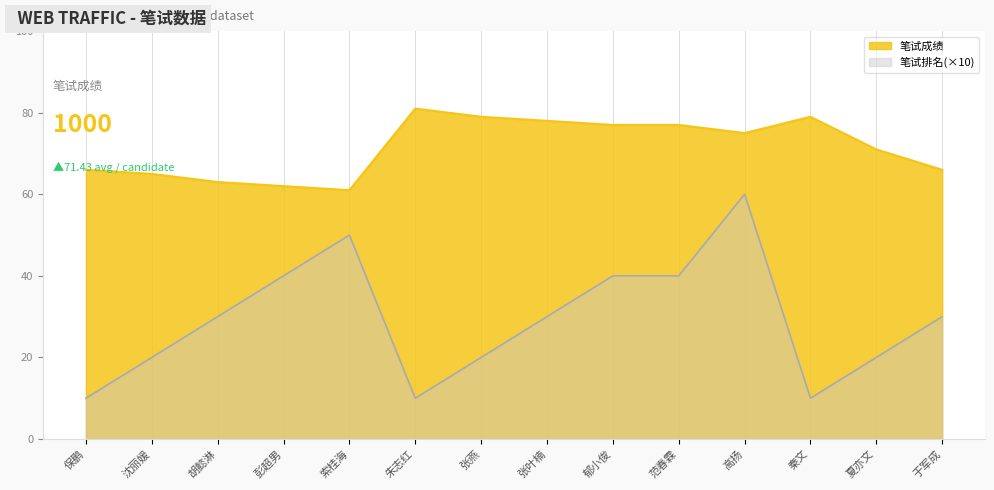

Count the number of data series in this chart.

2